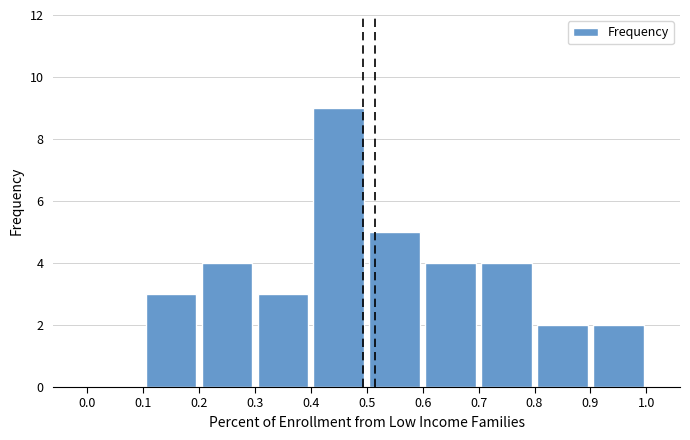

Reading left to right, transcribe this chart: for each bar, give the range it covers on the x-axis and its height. The values are not printed on the chart, so give them approximately, as read against the axis.

0.0 to 0.1: 0
0.1 to 0.2: 3
0.2 to 0.3: 4
0.3 to 0.4: 3
0.4 to 0.5: 9
0.5 to 0.6: 5
0.6 to 0.7: 4
0.7 to 0.8: 4
0.8 to 0.9: 2
0.9 to 1.0: 2